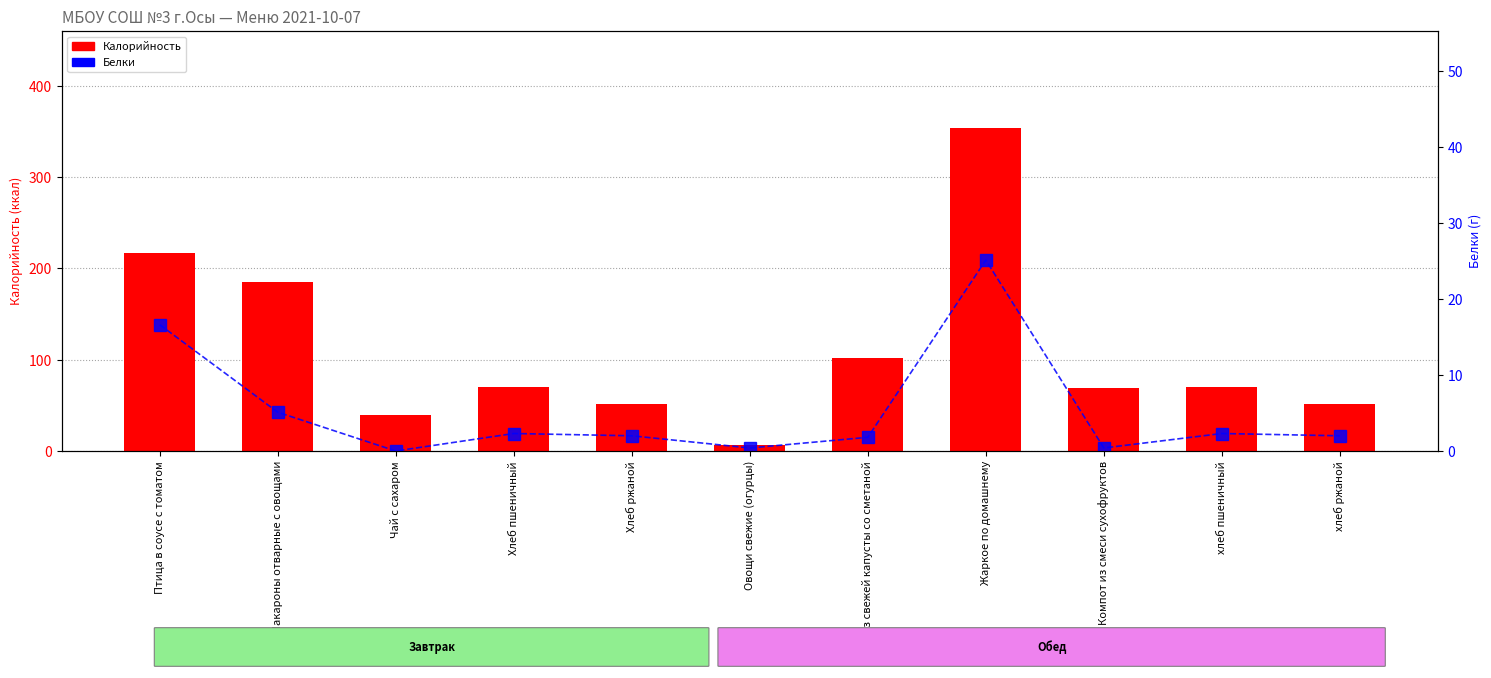

Which series has the largest total across all categories?

Калорийность